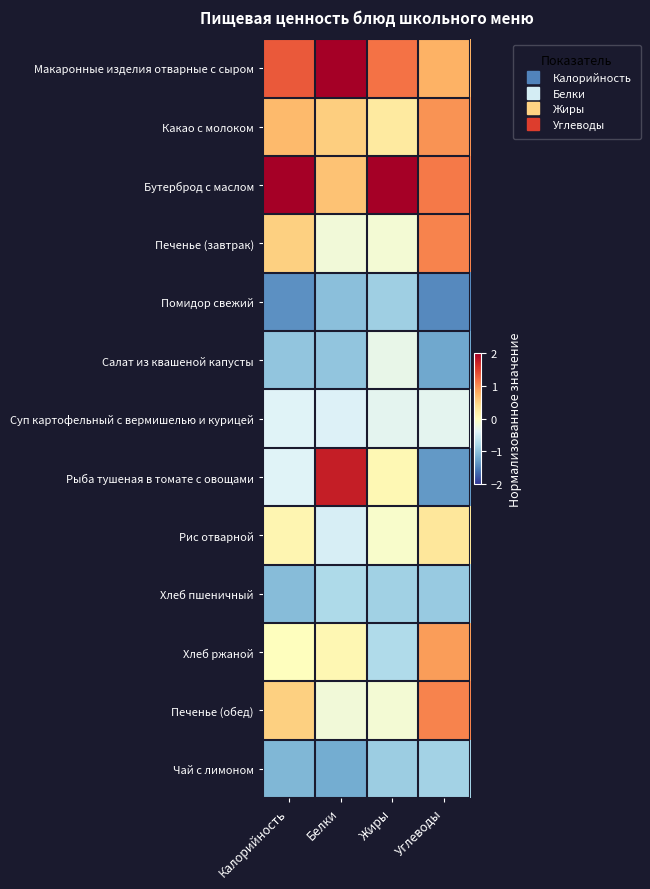

Between Углеводы and Белки, which is larger?

Белки